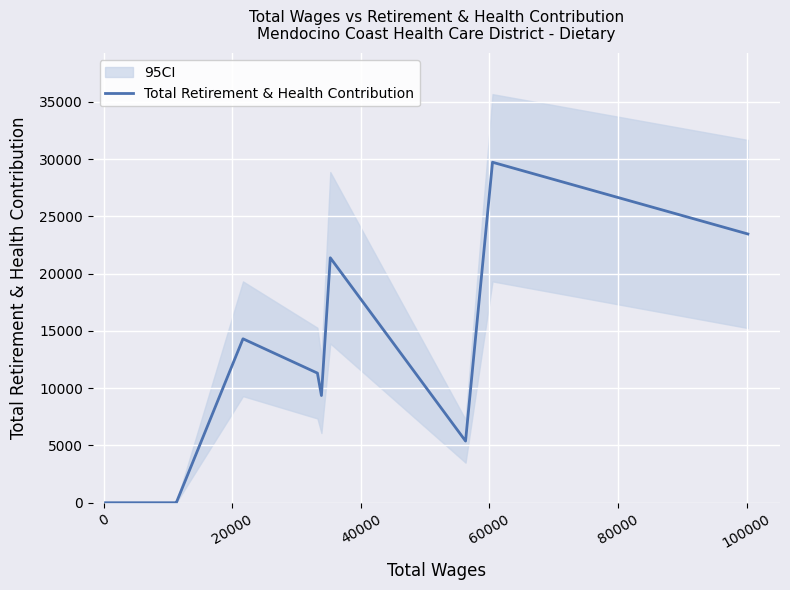

How many lines are shown in the chart?

1